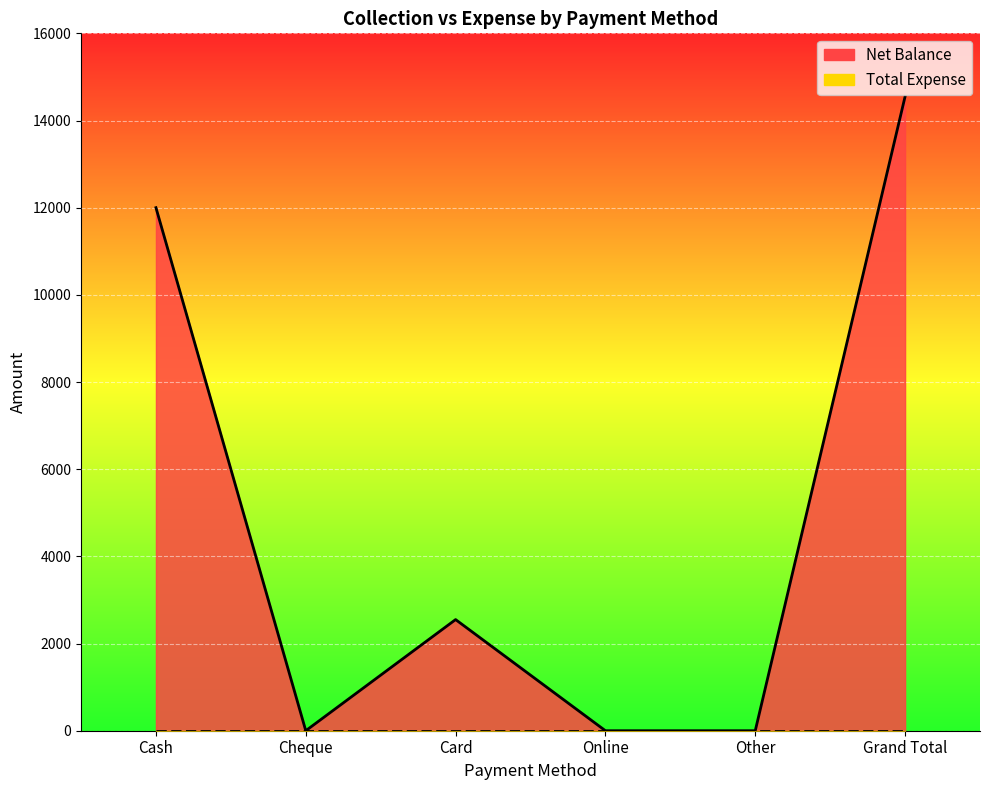

What is the difference between the values at Other and Card?

2550